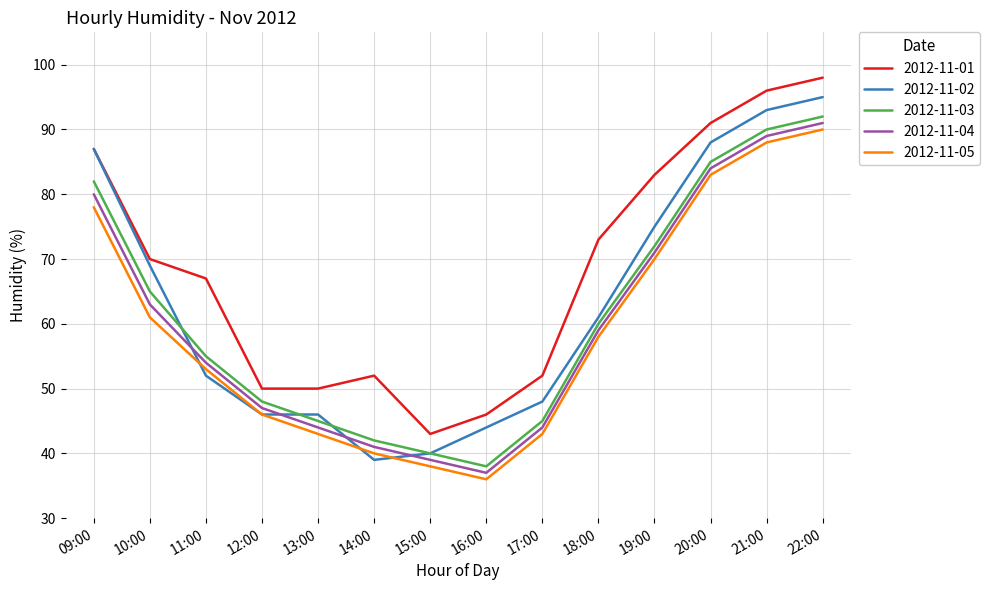

What is the difference between the 2012-11-05 values at 22:00 and 20:00?

7